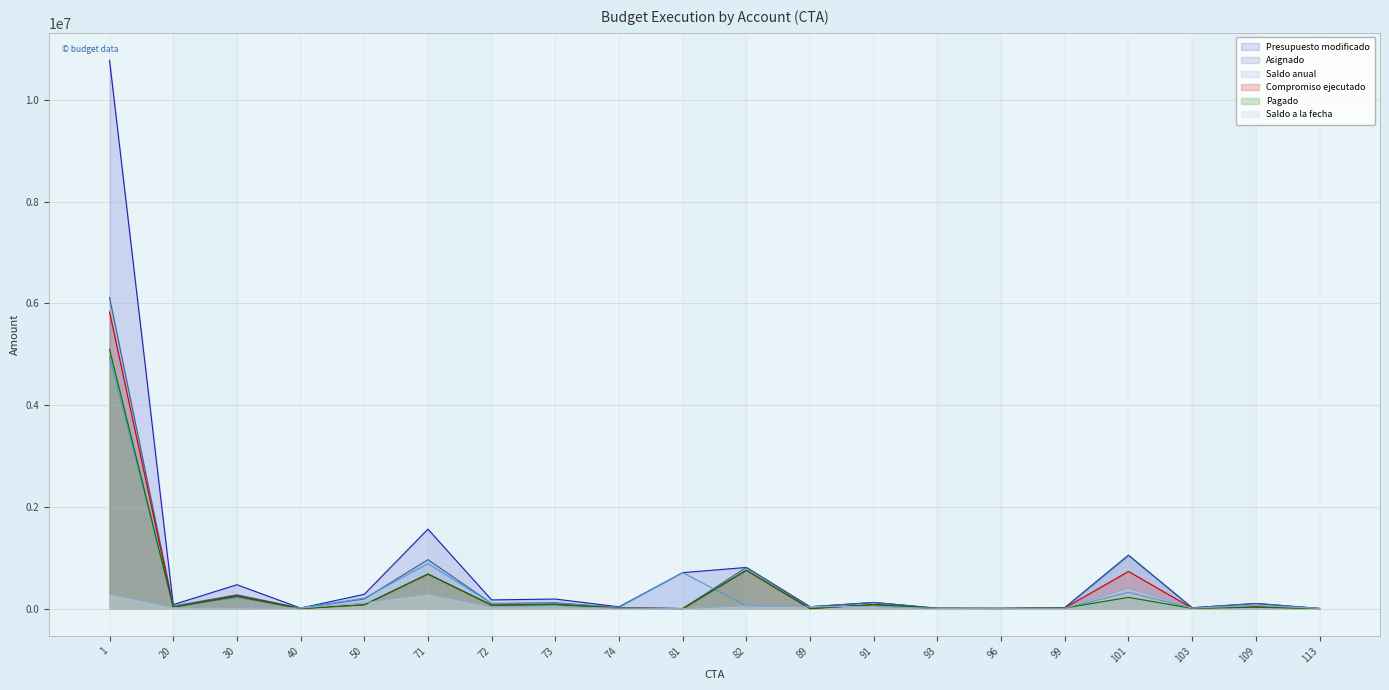

What is the difference between the second highest and minimum values in the Asignado series?

1049900.0